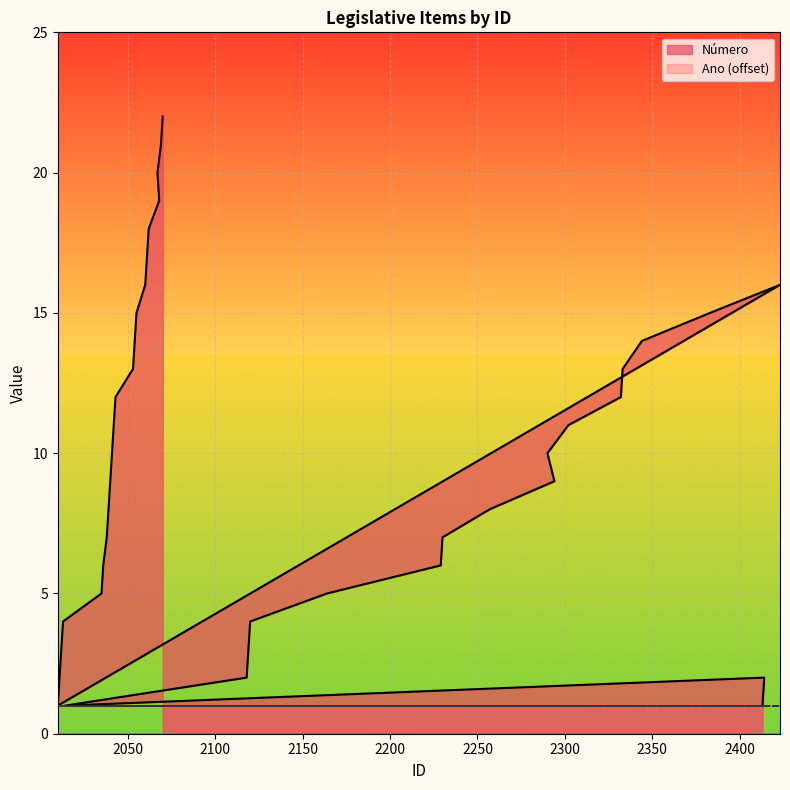

What position from the right is 2043?

11